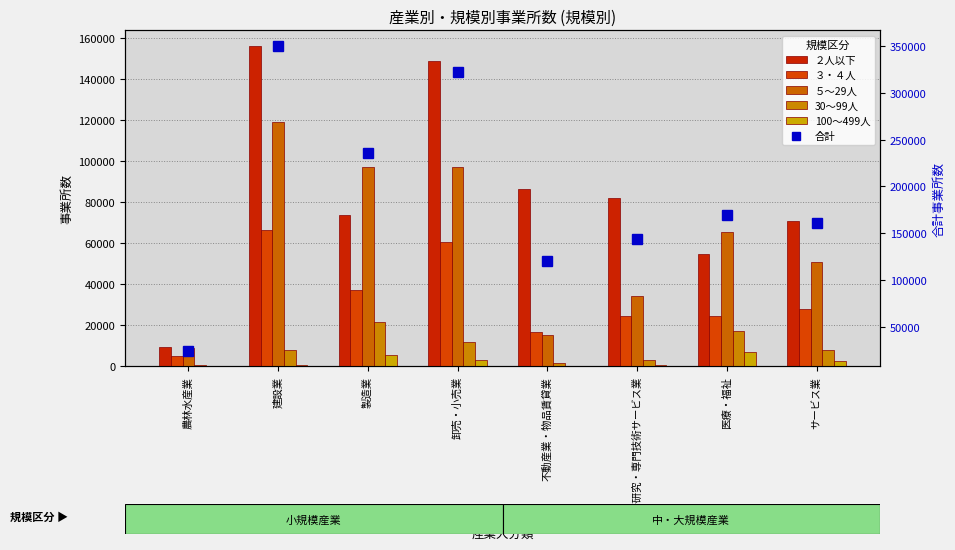

Reading right to left, transcribe all the data shown in this chart.

２人以下: サービス業=70841	医療・福祉=54909	学術研究・専門技術サービス業=82131	不動産業・物品賃貸業=86298	卸売・小売業=148662	製造業=73598	建設業=155713	農林水産業=9616
３・４人: サービス業=28062	医療・福祉=24622	学術研究・専門技術サービス業=24561	不動産業・物品賃貸業=16887	卸売・小売業=60401	製造業=37219	建設業=66203	農林水産業=5181
５～29人: サービス業=50690	医療・福祉=65575	学術研究・専門技術サービス業=34145	不動産業・物品賃貸業=15046	卸売・小売業=97034	製造業=97117	建設業=119123	農林水産業=9148
30～99人: サービス業=8105	医療・福祉=16967	学術研究・専門技術サービス業=3074	不動産業・物品賃貸業=1619	卸売・小売業=12035	製造業=21377	建設業=8051	農林水産業=712
100～499人: サービス業=2622	医療・福祉=7091	学術研究・専門技術サービス業=580	不動産業・物品賃貸業=369	卸売・小売業=3041	製造業=5696	建設業=849	農林水産業=97
合計: サービス業=160685	医療・福祉=169769	学術研究・専門技術サービス業=144554	不動産業・物品賃貸業=120268	卸売・小売業=321549	製造業=235437	建設業=349990	農林水産業=24762